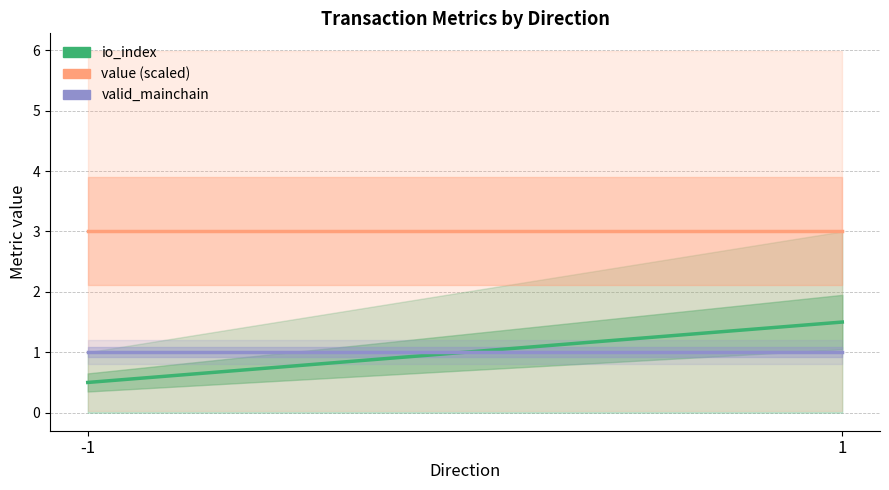

Count the number of categories in the chart.

2